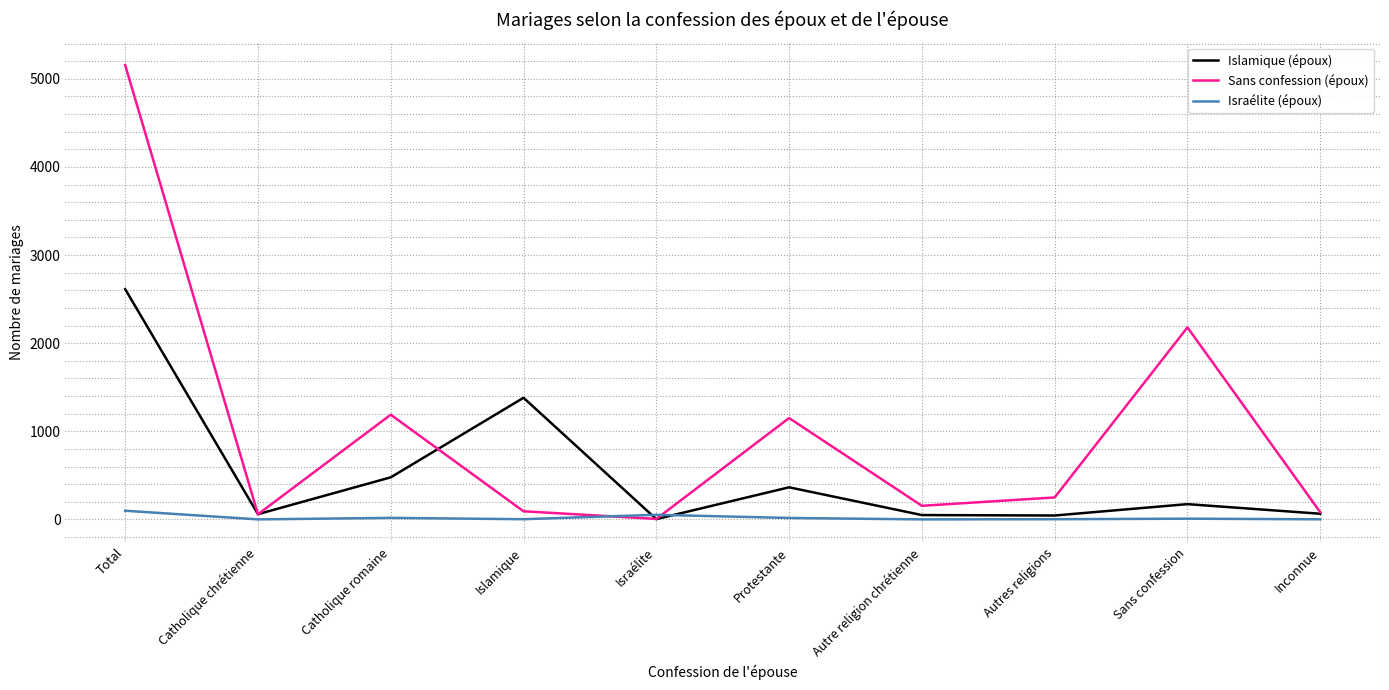

Is it true that Sans confession (époux) equals 1188 at Catholique romaine?

True